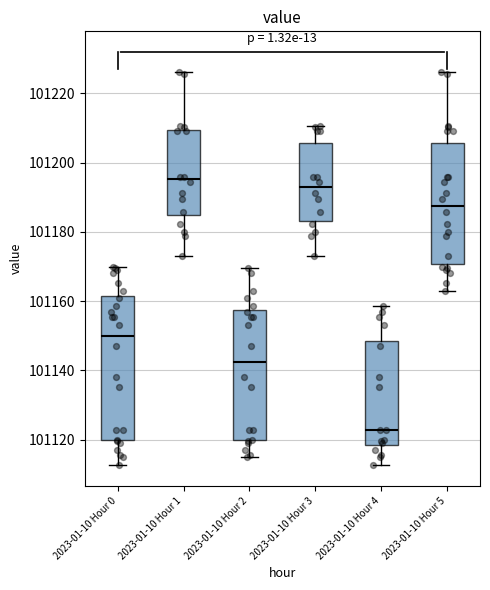

Reading left to right, transcribe this box plot: for each box, give where its median line is, the range the box spans, and where its two whiskers end, as read against the y-axis. The values are not printed on the chart, so give them approximately, as read against the axis.

2023-01-10 Hour 0: median 101150, box 101120 to 101162, whiskers 101112 to 101170
2023-01-10 Hour 1: median 101196, box 101184 to 101210, whiskers 101174 to 101226
2023-01-10 Hour 2: median 101142, box 101120 to 101158, whiskers 101116 to 101170
2023-01-10 Hour 3: median 101192, box 101184 to 101206, whiskers 101174 to 101210
2023-01-10 Hour 4: median 101122, box 101118 to 101148, whiskers 101112 to 101158
2023-01-10 Hour 5: median 101188, box 101170 to 101206, whiskers 101164 to 101226